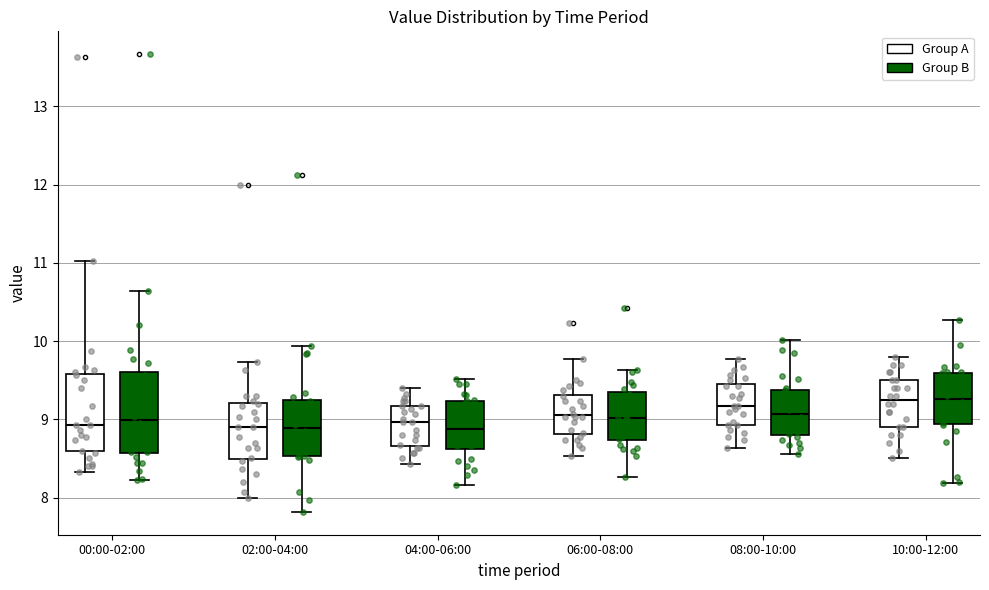

Reading left to right, transcribe this box plot: for each box, give where its median line is, the range the box spans, and where its two whiskers end, as read against the y-axis. The values are not printed on the chart, so give them approximately, as read against the axis.

00:00-02:00 (Group A): median 8.9, box 8.6 to 9.6, whiskers 8.3 to 11.0
00:00-02:00 (Group B): median 9.0, box 8.6 to 9.6, whiskers 8.2 to 10.6
02:00-04:00 (Group A): median 8.9, box 8.5 to 9.2, whiskers 8.0 to 9.7
02:00-04:00 (Group B): median 8.9, box 8.5 to 9.3, whiskers 7.8 to 9.9
04:00-06:00 (Group A): median 9.0, box 8.7 to 9.2, whiskers 8.4 to 9.4
04:00-06:00 (Group B): median 8.9, box 8.6 to 9.2, whiskers 8.2 to 9.5
06:00-08:00 (Group A): median 9.1, box 8.8 to 9.3, whiskers 8.5 to 9.8
06:00-08:00 (Group B): median 9.0, box 8.7 to 9.3, whiskers 8.3 to 9.6
08:00-10:00 (Group A): median 9.2, box 8.9 to 9.4, whiskers 8.6 to 9.8
08:00-10:00 (Group B): median 9.1, box 8.8 to 9.4, whiskers 8.6 to 10.0
10:00-12:00 (Group A): median 9.3, box 8.9 to 9.5, whiskers 8.5 to 9.8
10:00-12:00 (Group B): median 9.3, box 8.9 to 9.6, whiskers 8.2 to 10.3